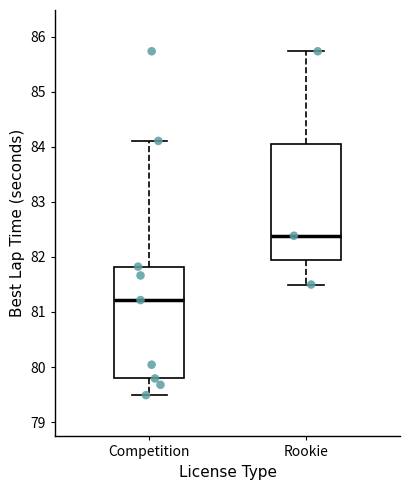

Where does the lower whisker of the box for Competition end on the y-axis? The values are not printed on the chart, so give them approximately, as read against the axis.

79.5